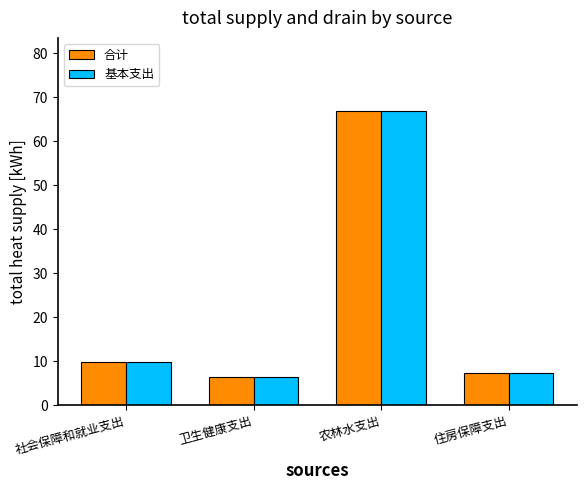

At which category is the sum across all series the highest?

农林水支出